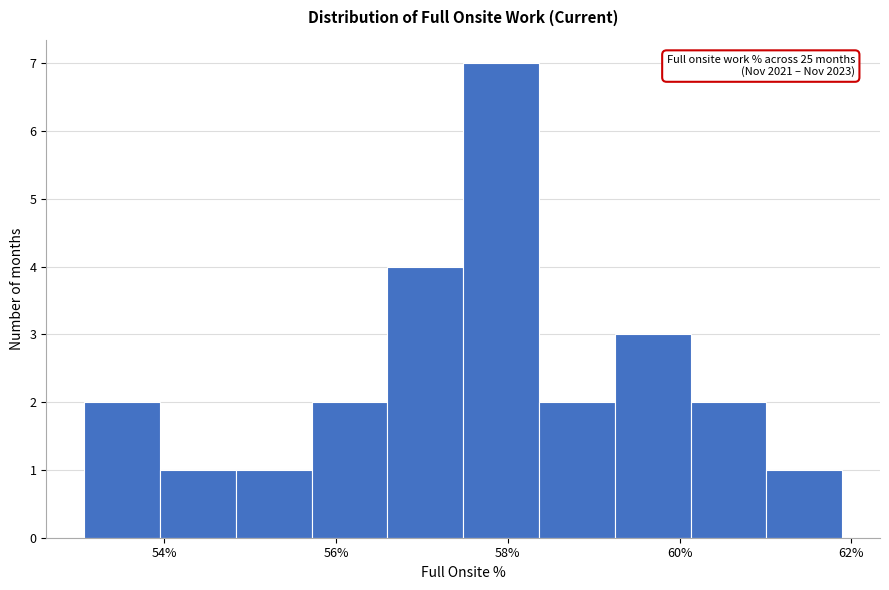

Over which range of the x-axis is the bar tallest?

57.4 to 58.4